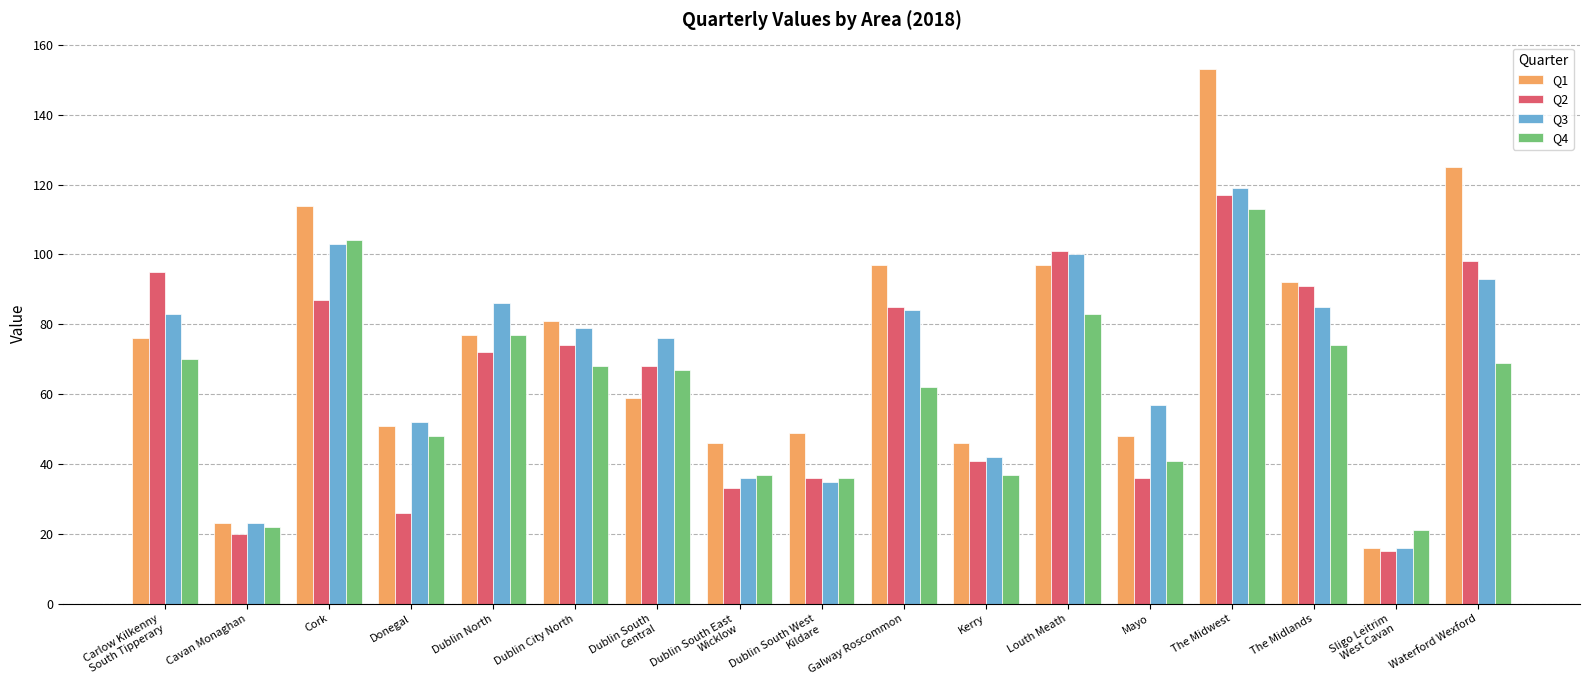

What is the average value of the Q3 series?

69